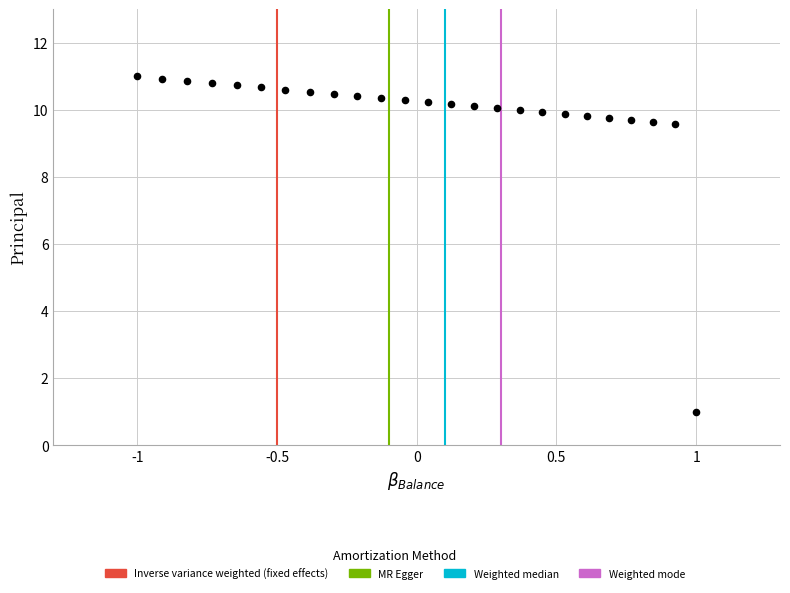

What is the range of X values (max minus min)?

2.0